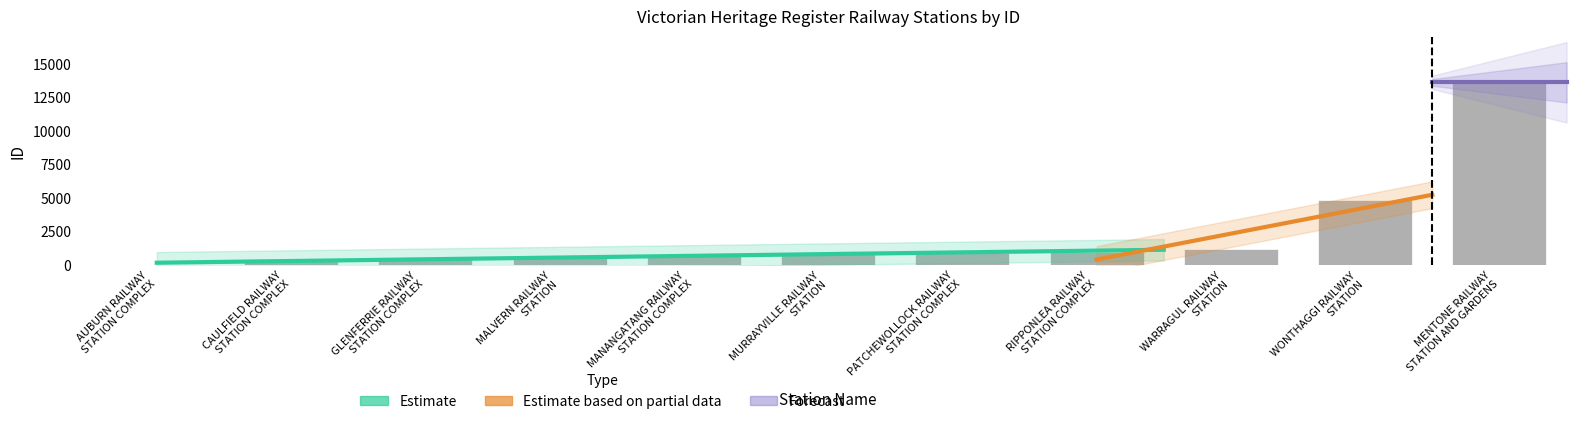

Rank the categories by value from highest to lowest.

MENTONE RAILWAY
STATION AND GARDENS, WONTHAGGI RAILWAY
STATION, WARRAGUL RAILWAY
STATION, RIPPONLEA RAILWAY
STATION COMPLEX, PATCHEWOLLOCK RAILWAY
STATION COMPLEX, MURRAYVILLE RAILWAY
STATION, MANANGATANG RAILWAY
STATION COMPLEX, MALVERN RAILWAY
STATION, GLENFERRIE RAILWAY
STATION COMPLEX, CAULFIELD RAILWAY
STATION COMPLEX, AUBURN RAILWAY
STATION COMPLEX